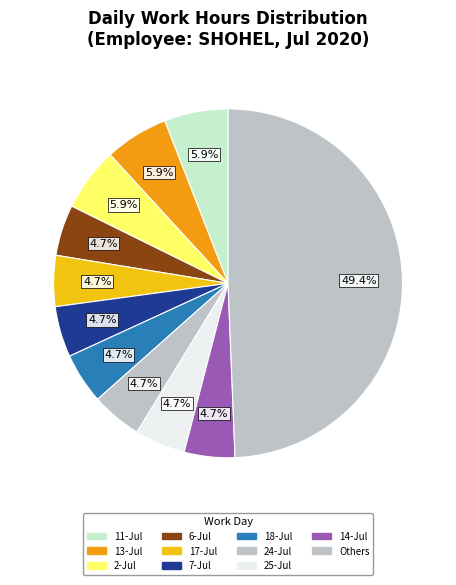

How many segments does this pie chart have?

11